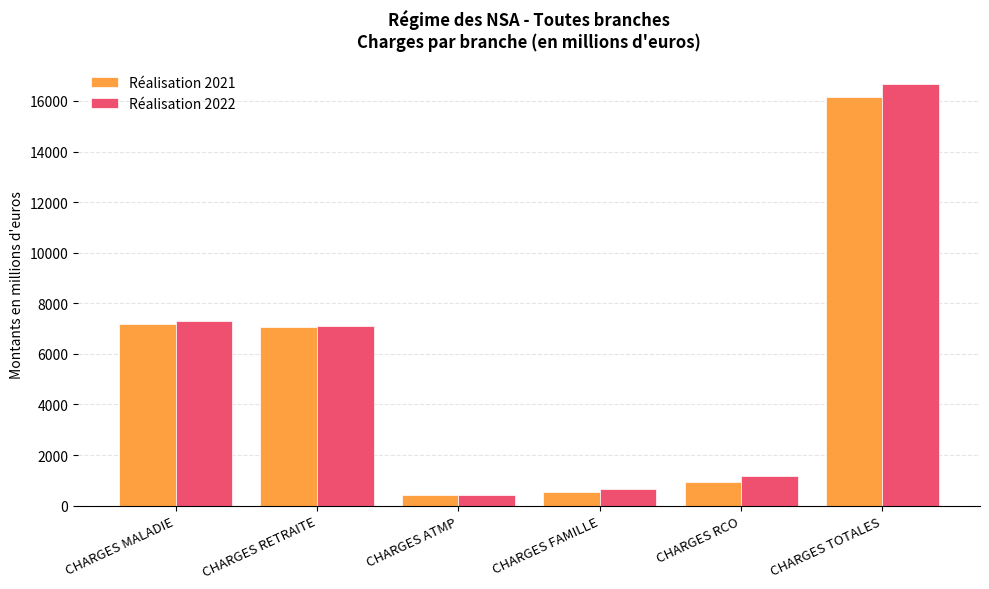

What is the total value across all series at CHARGES RETRAITE?

14152.7